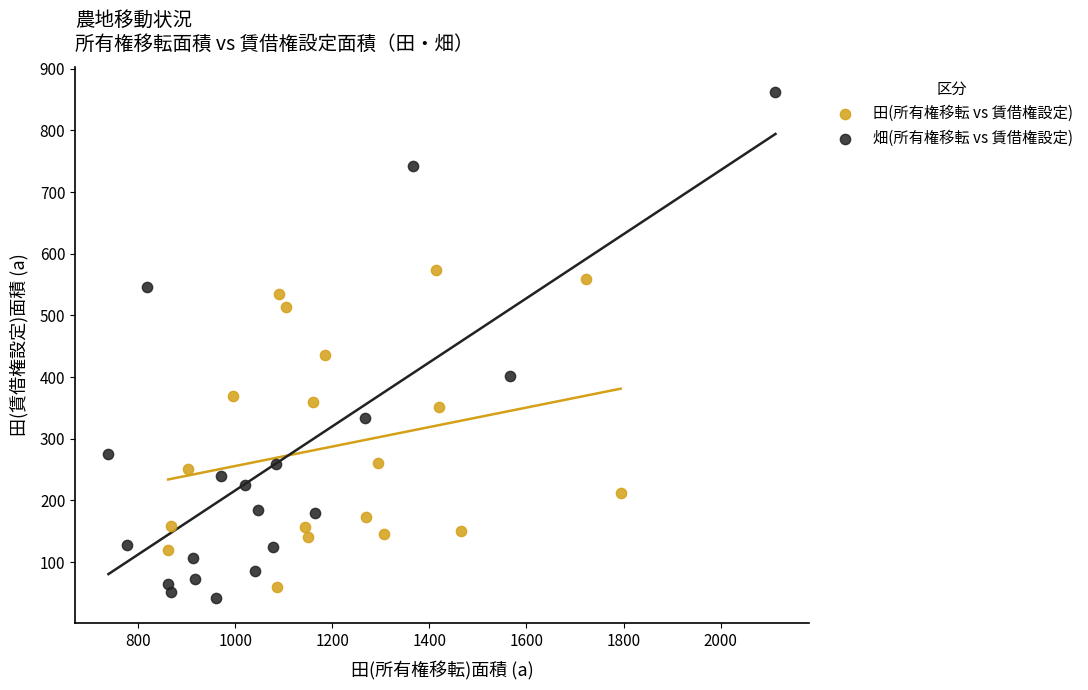

Which series reaches the maximum Y coordinate?

畑(所有権移転 vs 賃借権設定)